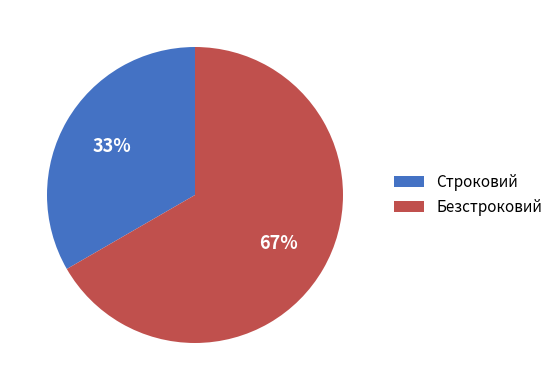

How many slices are in this pie chart?

2